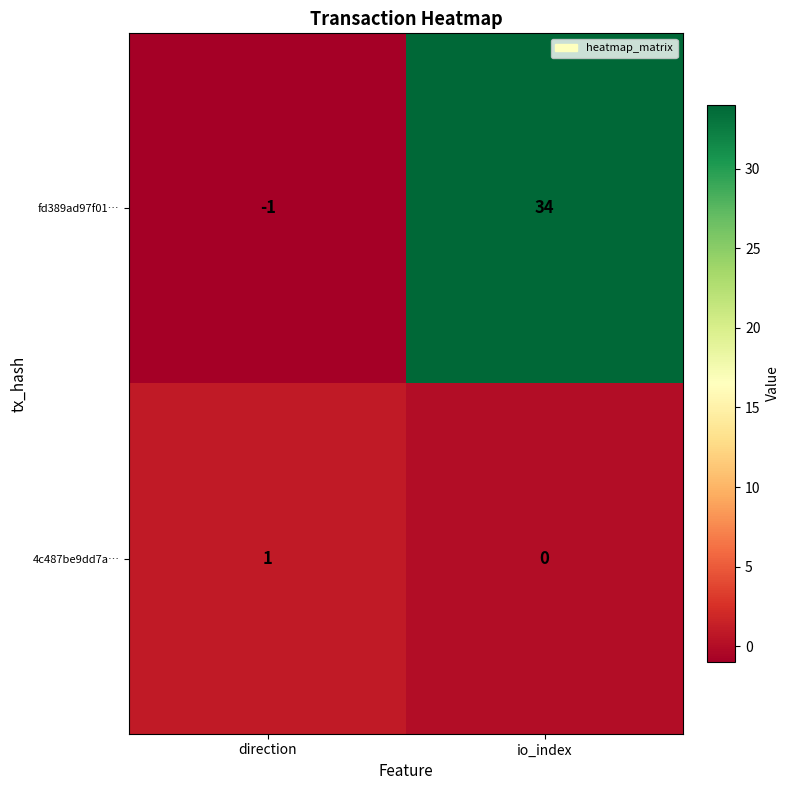

What is the sum of the fd389ad97f01… values at direction and io_index?

33